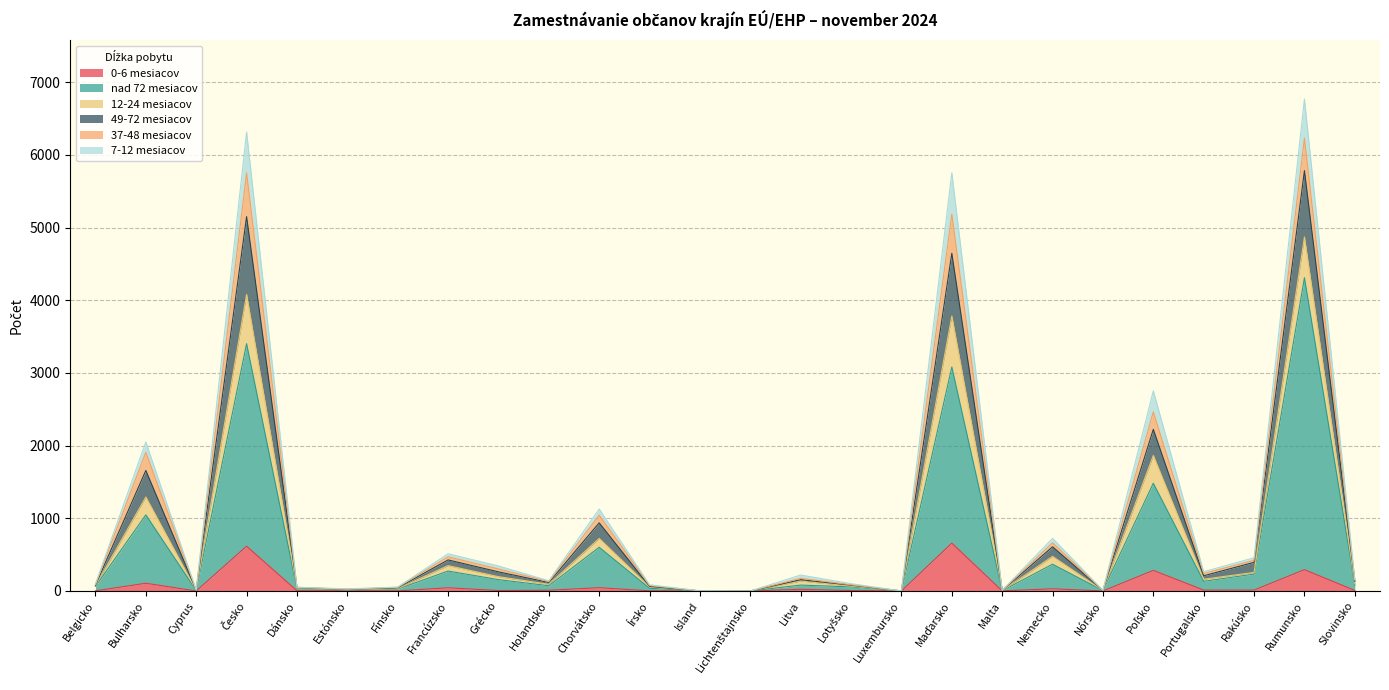

At which label does 12-24 mesiacov first exceed 157?

Bulharsko